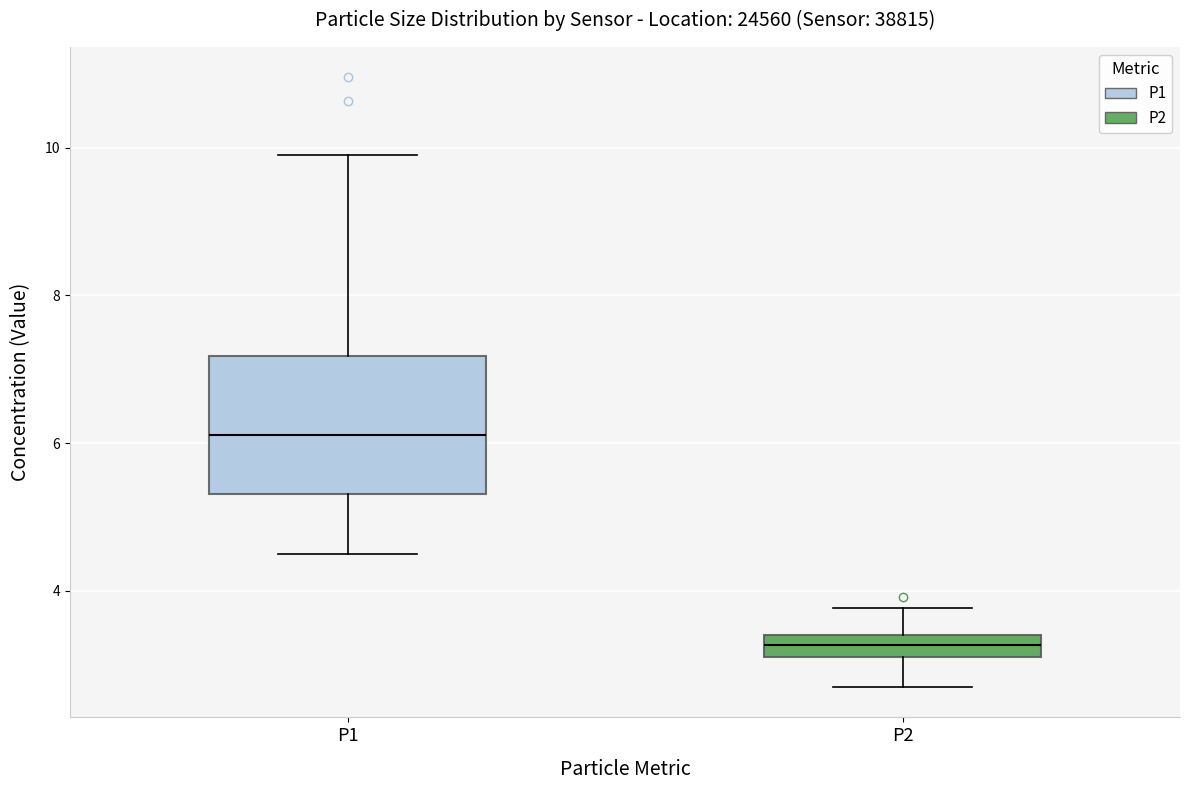

Reading left to right, transcribe this box plot: for each box, give where its median line is, the range the box spans, and where its two whiskers end, as read against the y-axis. The values are not printed on the chart, so give them approximately, as read against the axis.

P1: median 6.2, box 5.4 to 7.2, whiskers 4.6 to 10.0
P2: median 3.2 (inside the box), box 3.2 to 3.4, whiskers 2.8 to 3.8